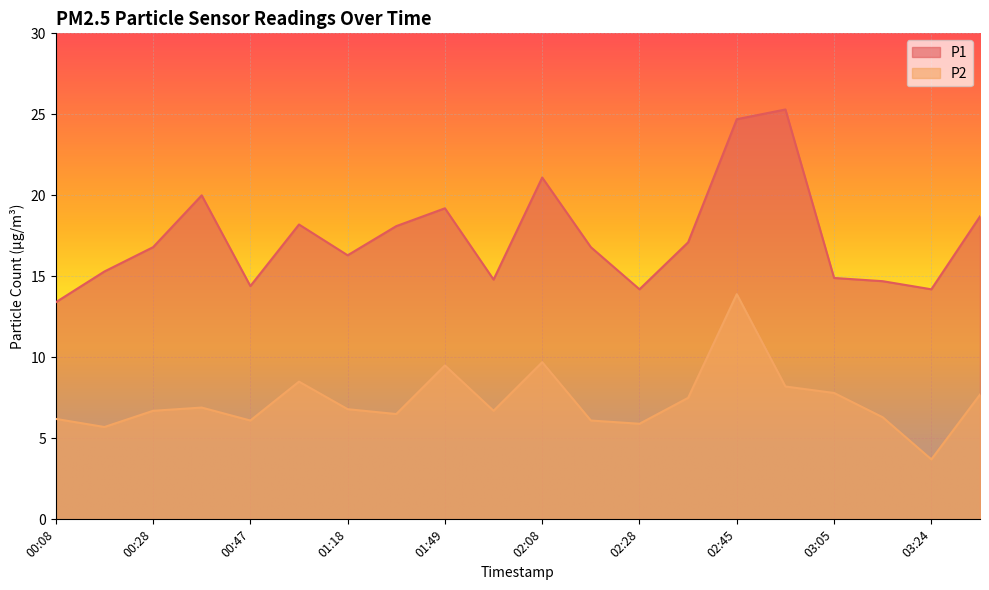

What is the label of the 5th point from the right?

02:55